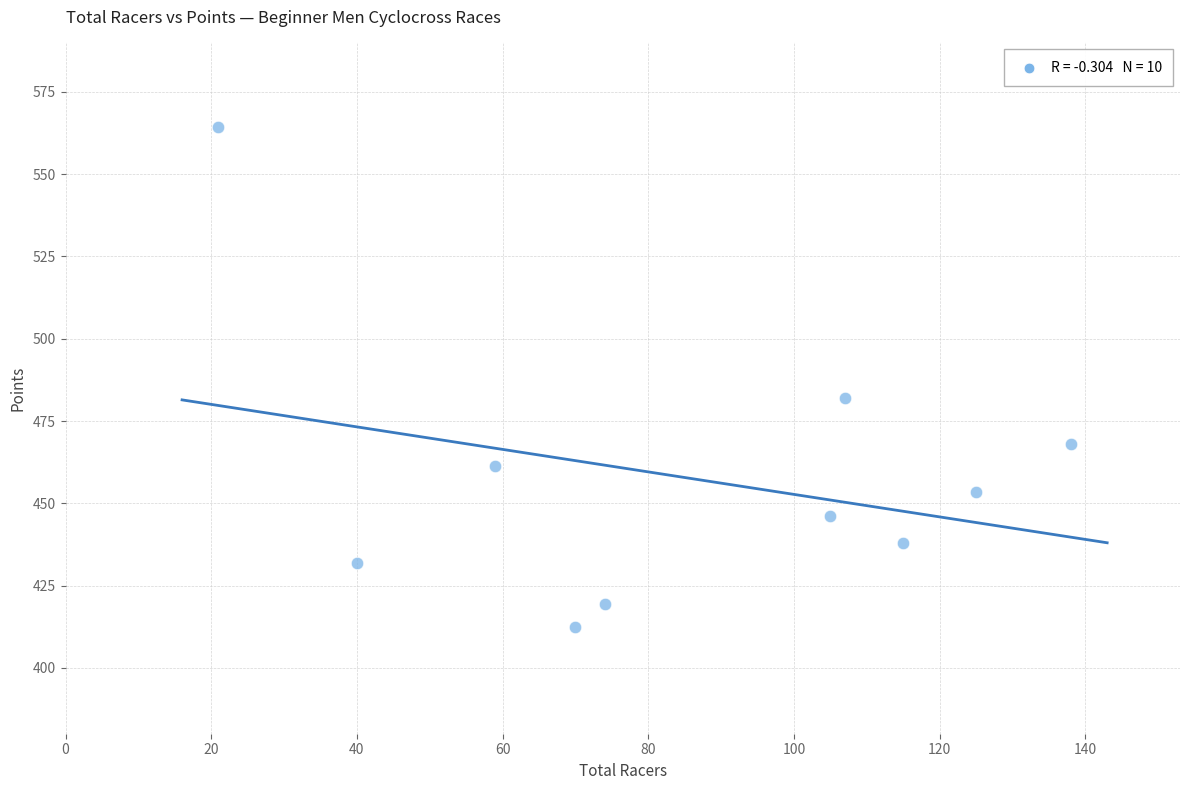

What Y value in the scatter plot is closest to 488?

482.1